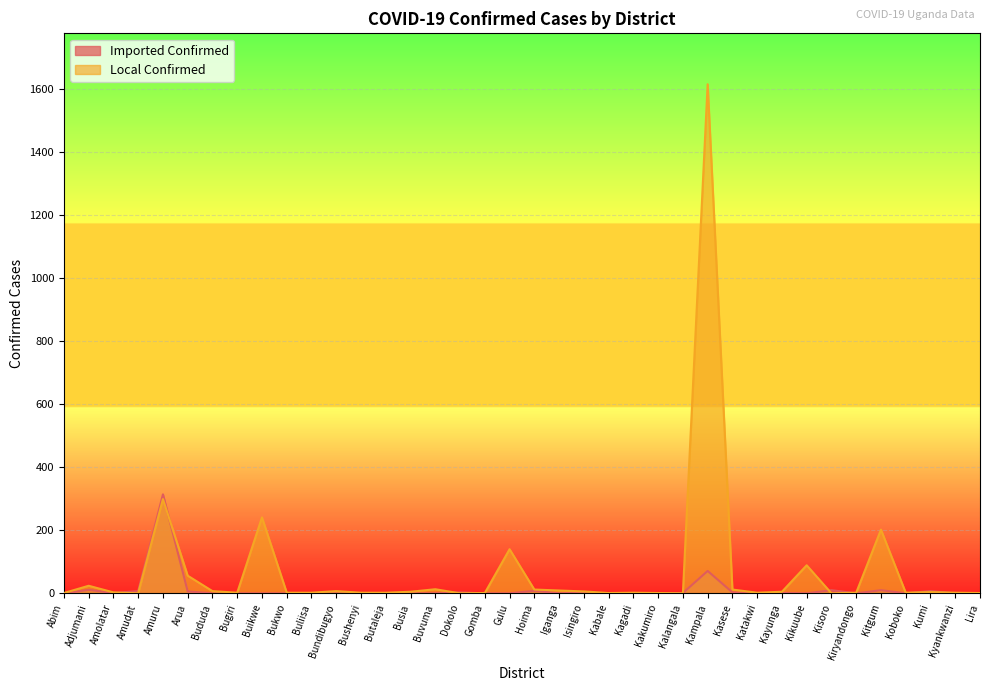

Which series has the widest spread of values?

Local Confirmed